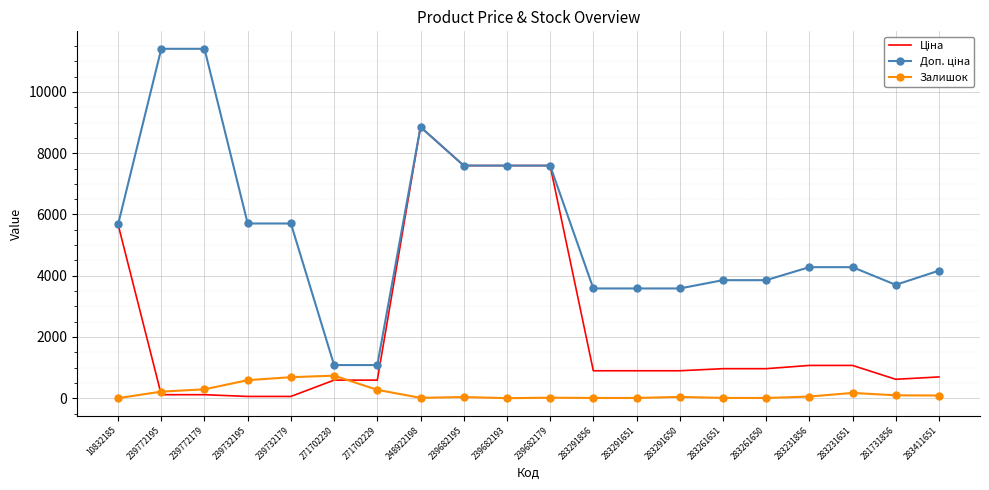

True or false: Залишок has a value of 7.0 at 283291651.

True